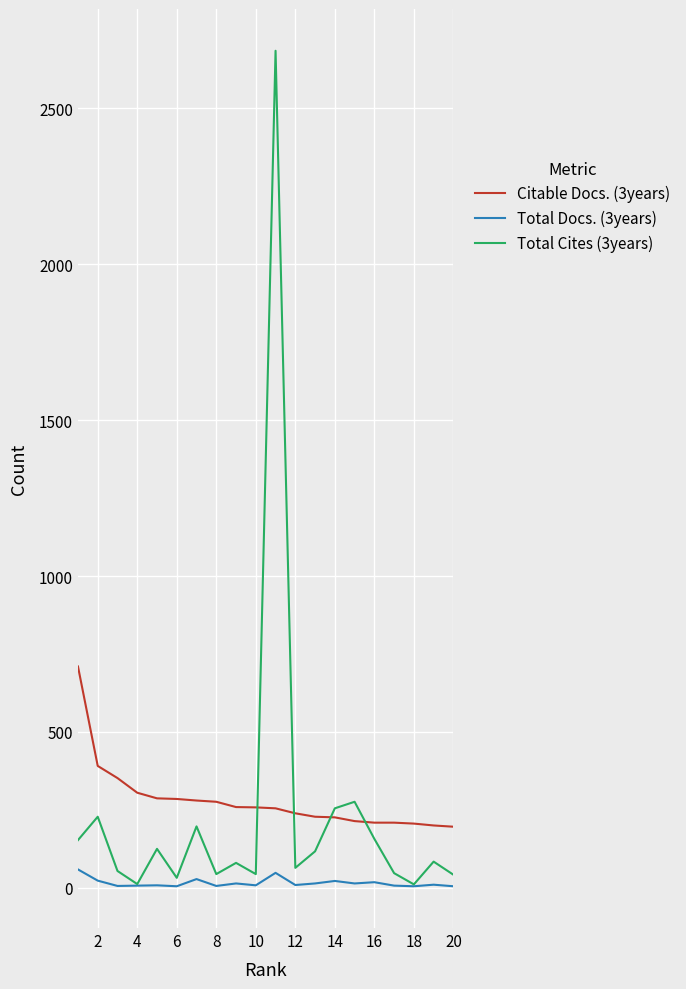

True or false: Citable Docs. (3years) and Total Docs. (3years) intersect in this chart.

False